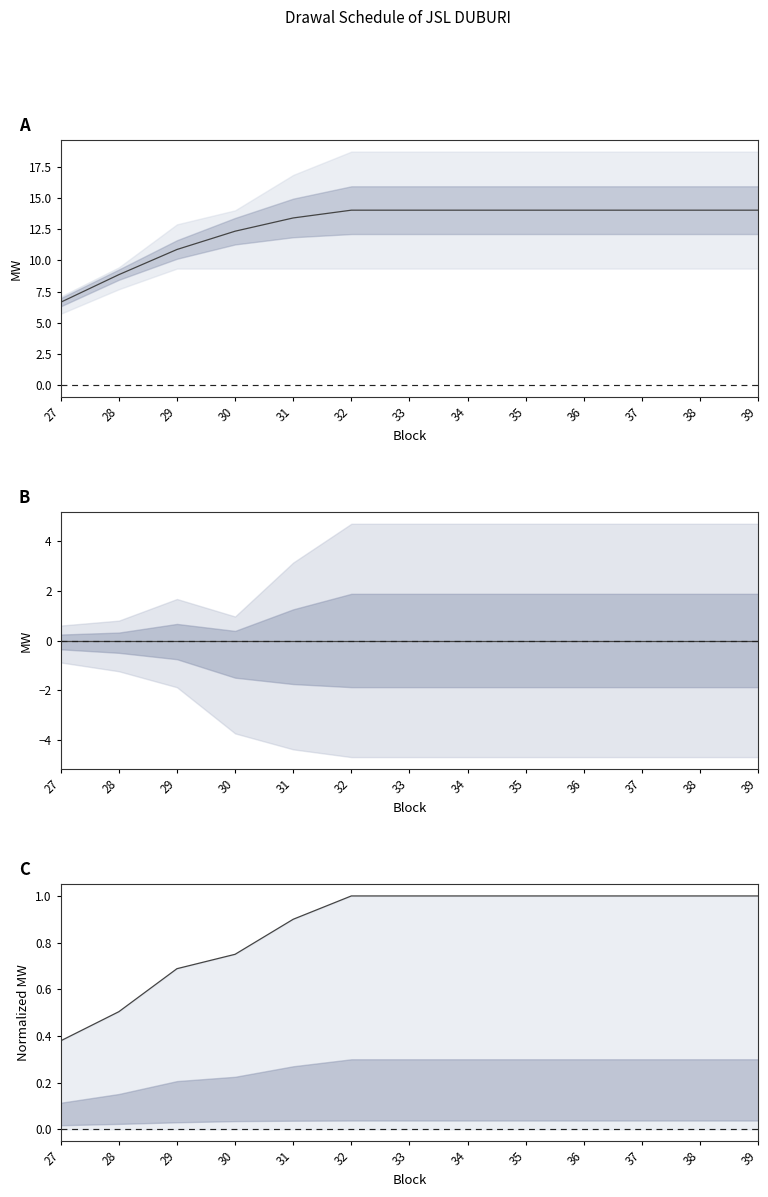

True or false: Mean and Upper intersect in this chart.

False